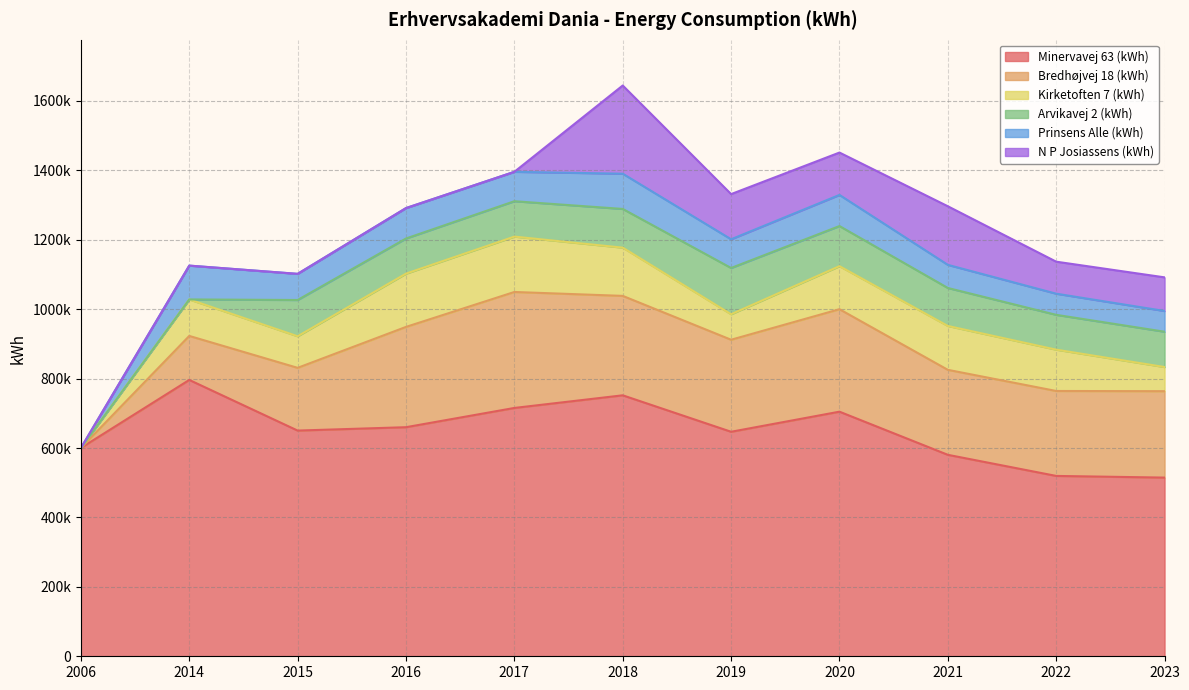

True or false: Kirketoften 7 (kWh) has a value of 119056 at 2022.

True